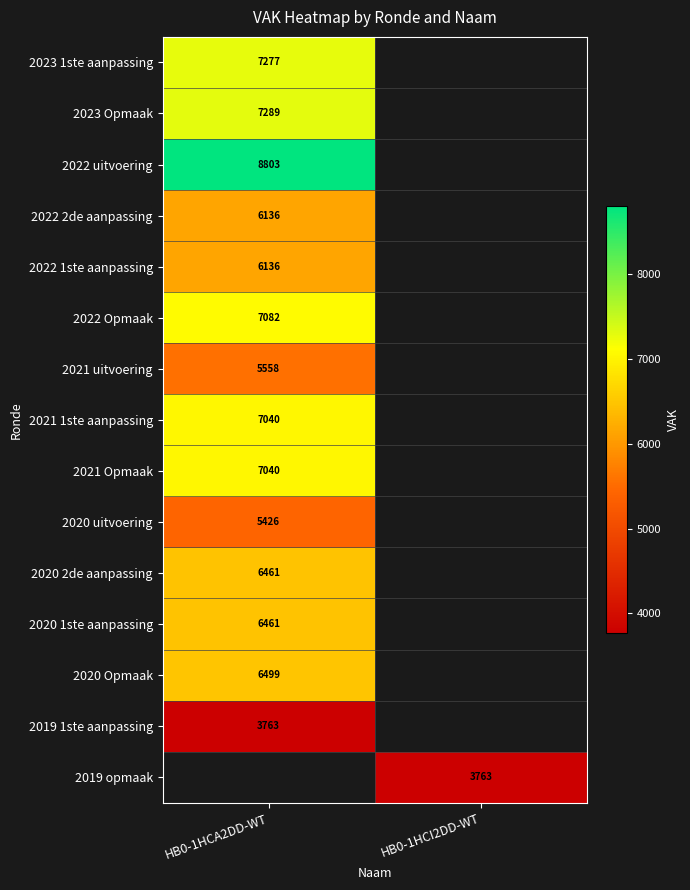

The value of 2021 uitvoering at HB0-1HCA2DD-WT is 5558. True or false?

True